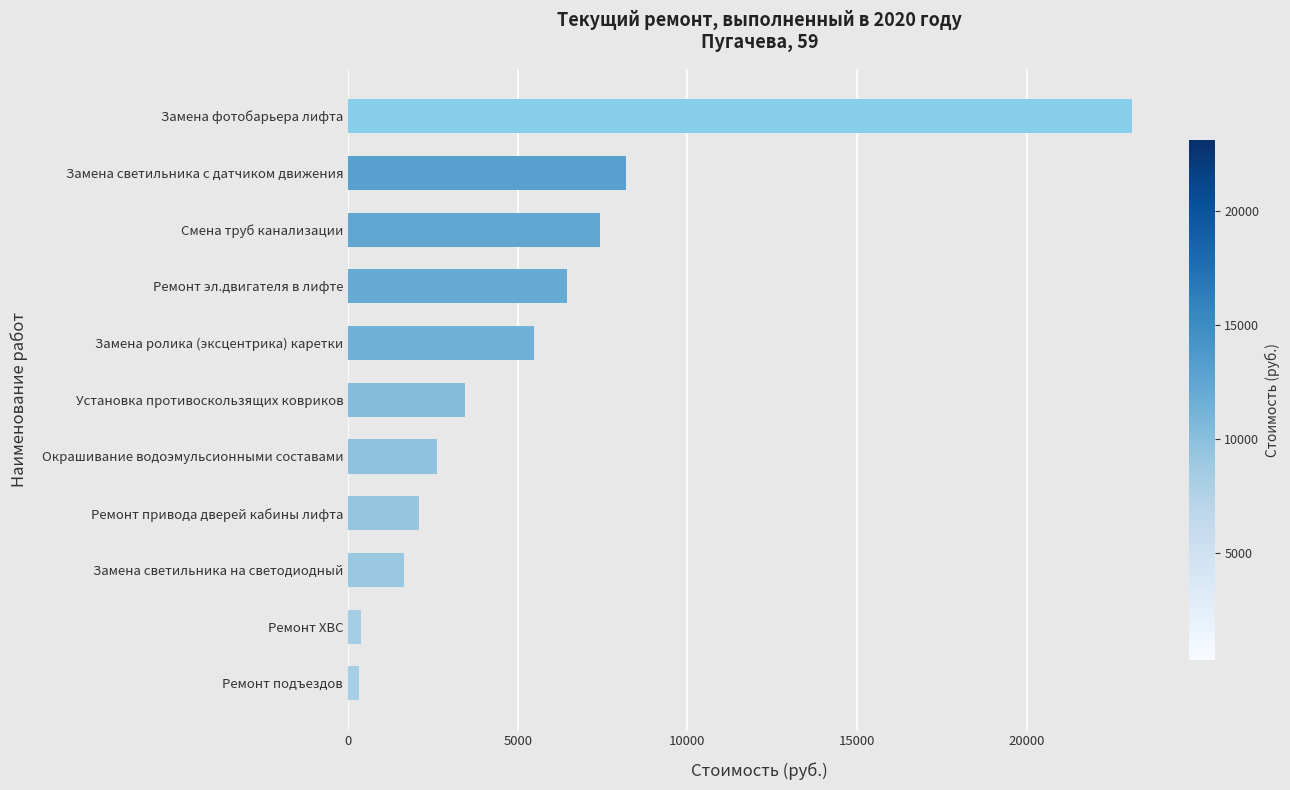

The value at Замена светильника с датчиком движения is 2870.0. True or false?

False